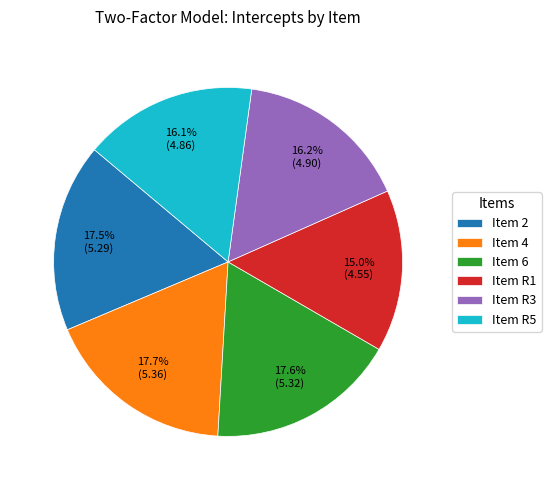

To the nearest percent, what percentage of the pie is Item 6?

18%